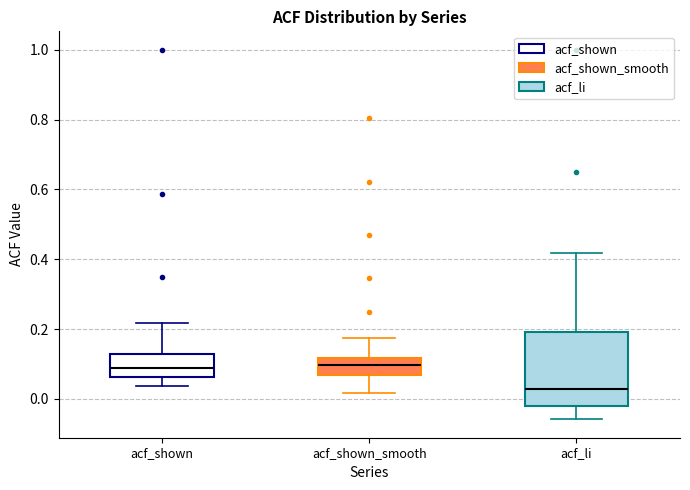

Which box is the tallest, from its lower edge to its upper edge?

acf_li